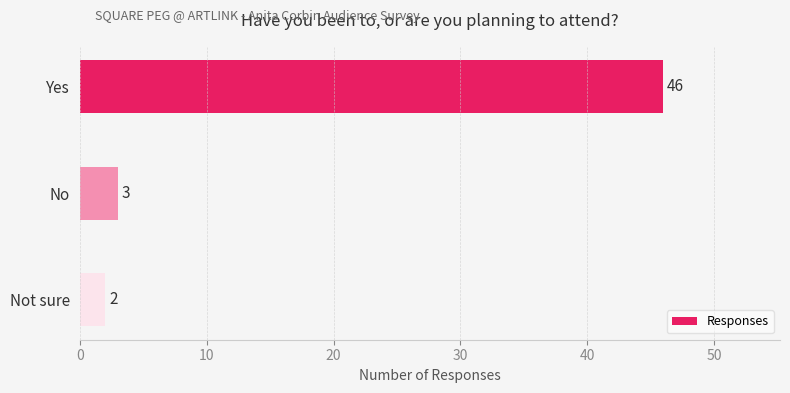

Reading top to bottom, what are all the values shown in this chart?

Yes=46	No=3	Not sure=2